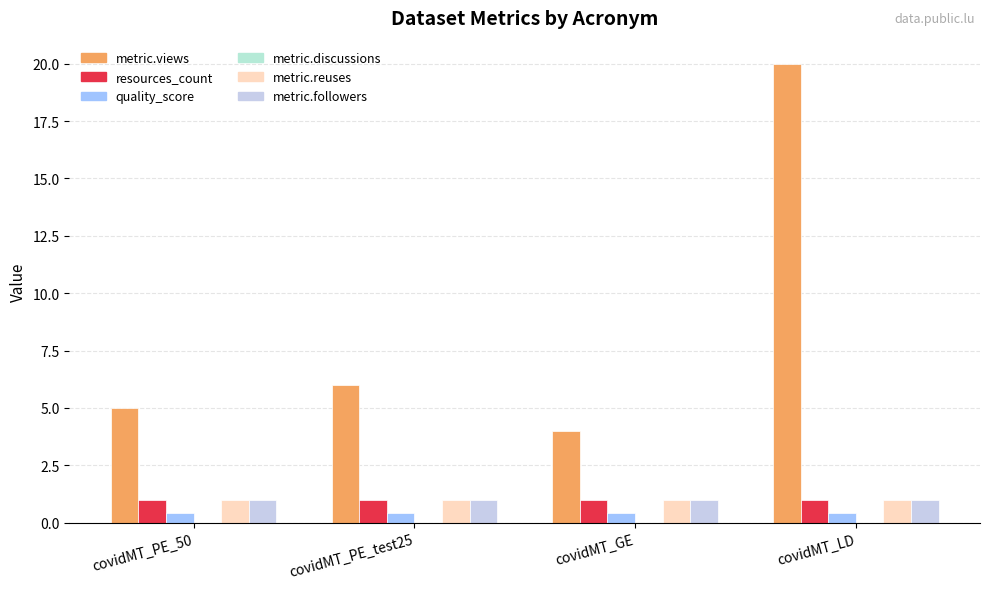

How many bars are there in total?

20